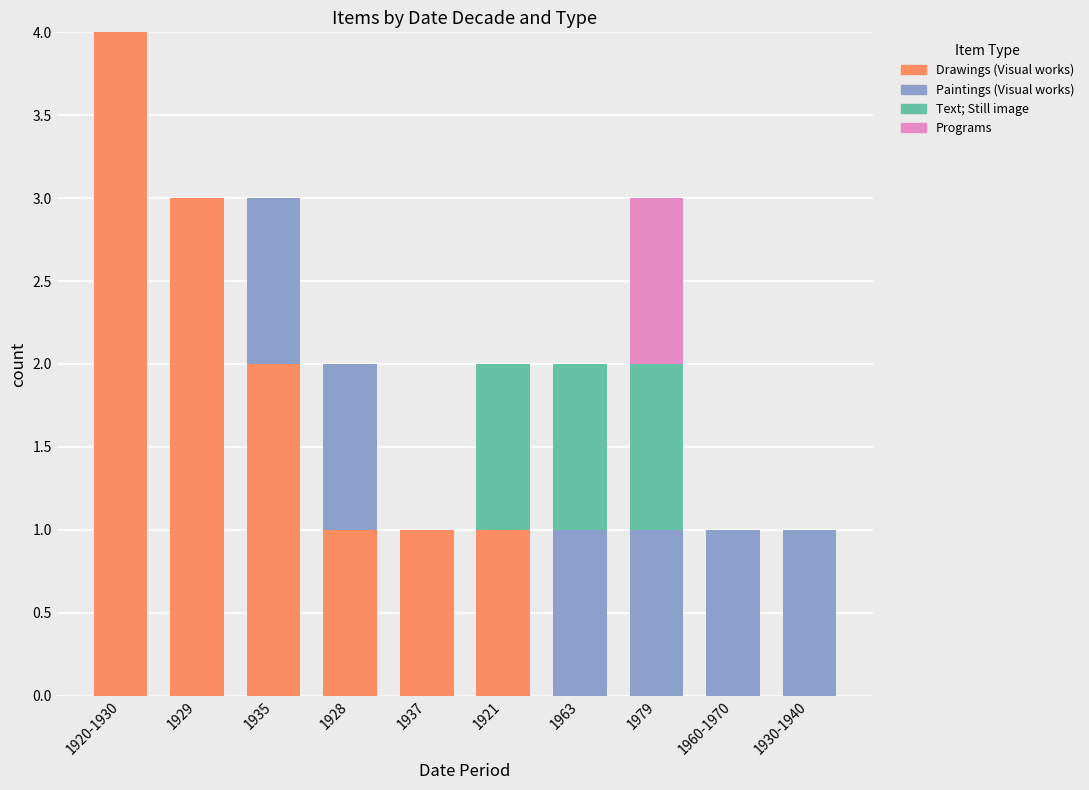

At which category is the sum across all series the highest?

1920-1930